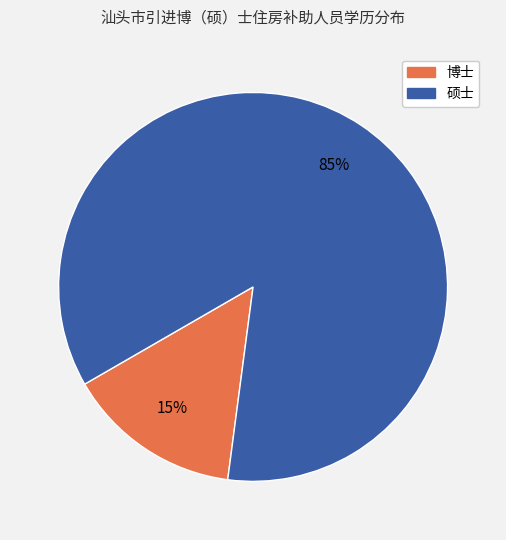

Rank the categories by value from highest to lowest.

硕士, 博士